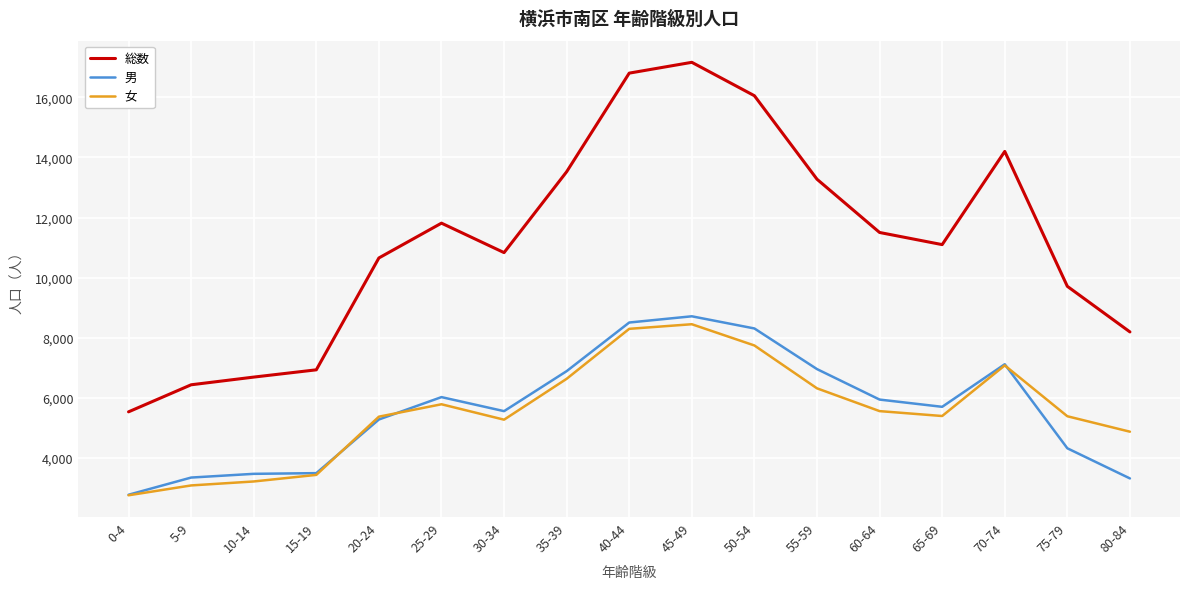

At which label does 総数 first exceed 11100?

25-29